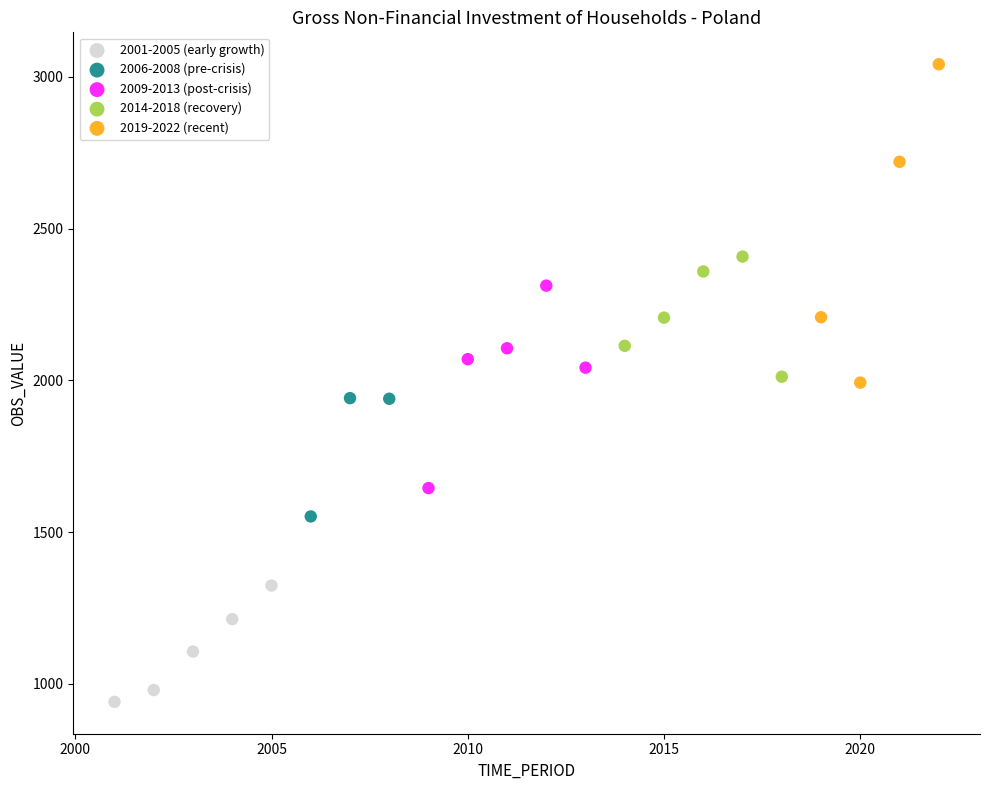

Which series reaches the minimum Y coordinate?

2001-2005 (early growth)